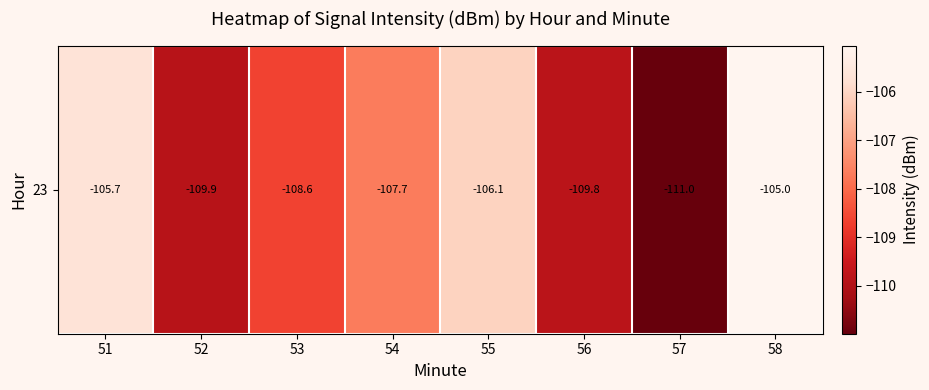

Rank the categories by value from lowest to highest.

57, 52, 56, 53, 54, 55, 51, 58